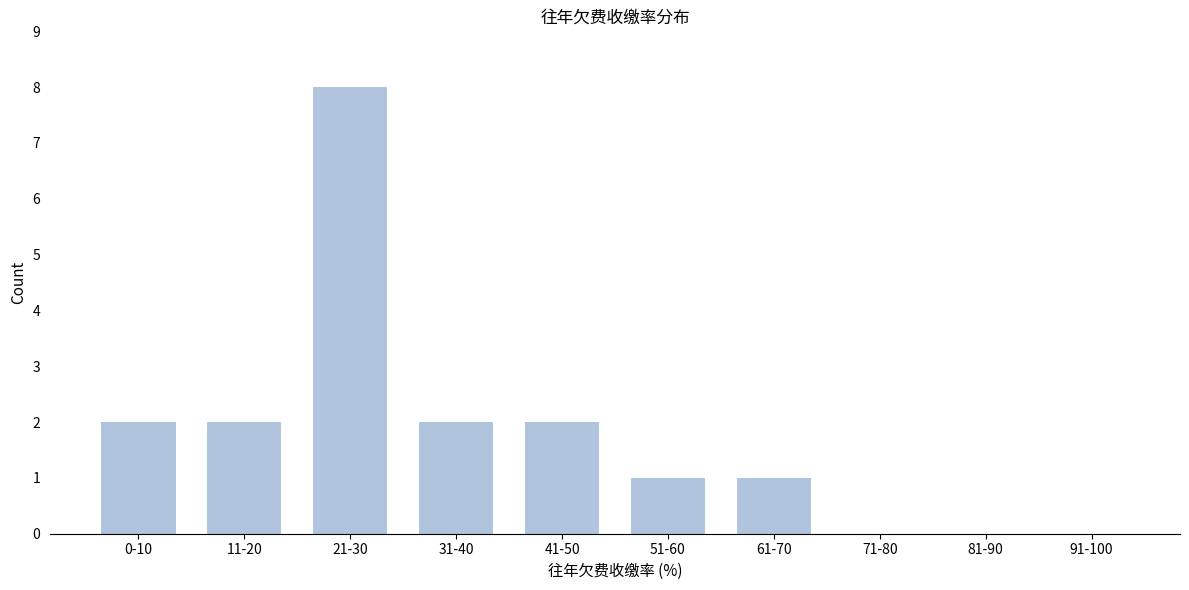

Reading left to right, extract all data points from this chart.

0-10=2	11-20=2	21-30=8	31-40=2	41-50=2	51-60=1	61-70=1	71-80=0	81-90=0	91-100=0